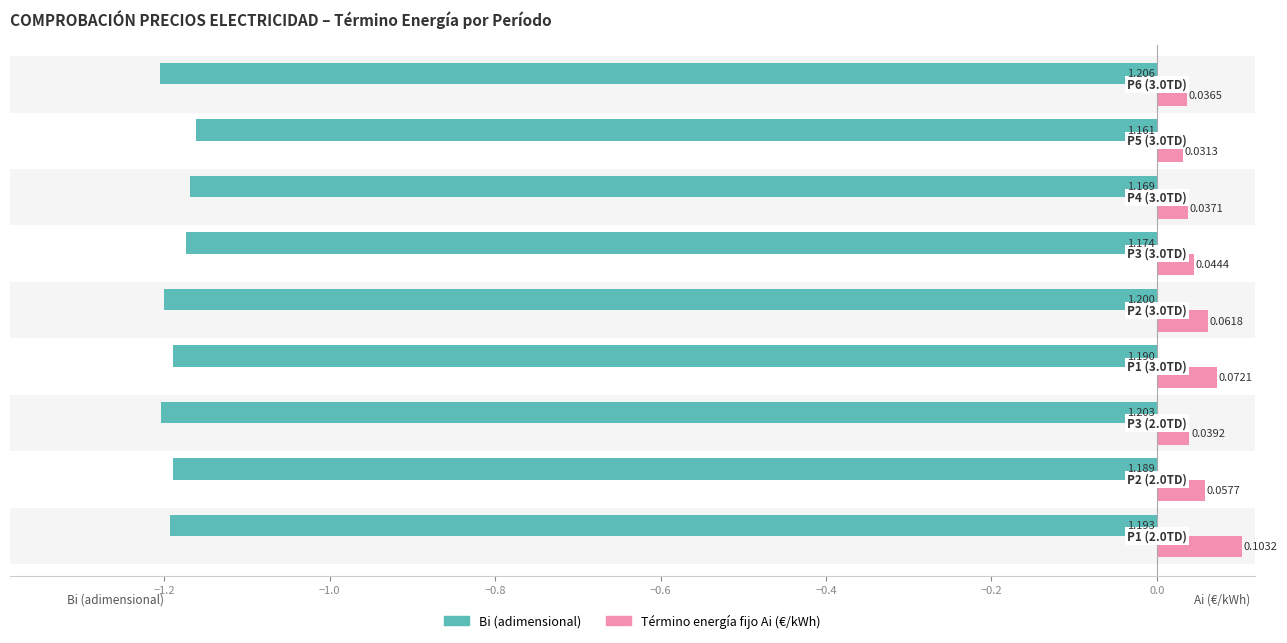

How many series are shown in this chart?

2